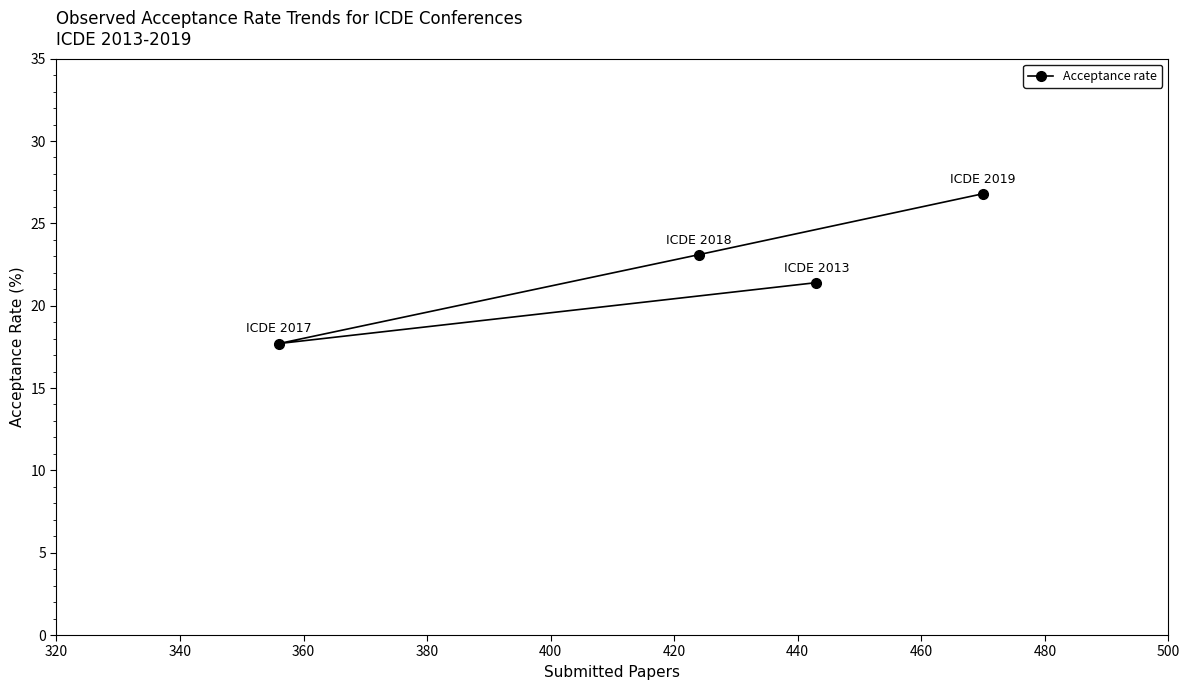

What is the smallest value displayed?

17.7